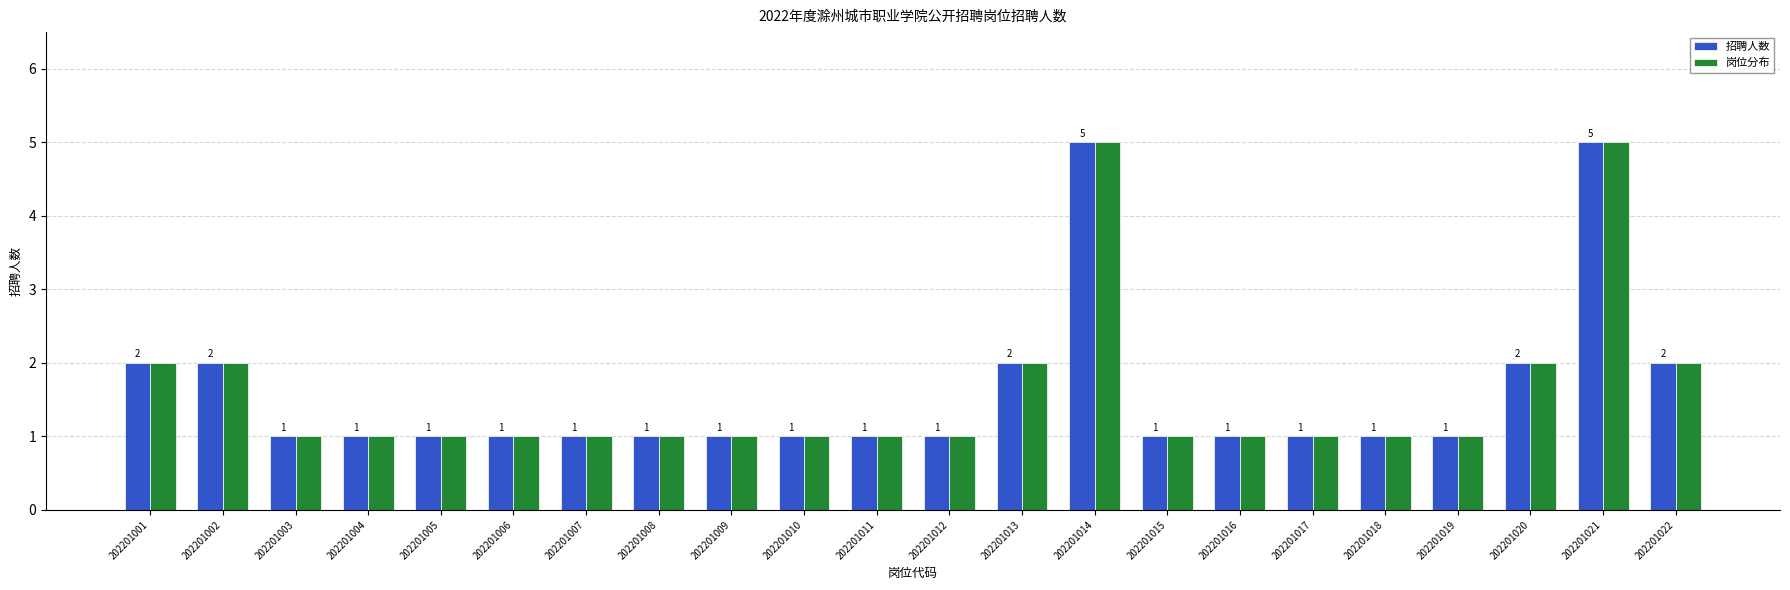

True or false: 招聘人数 has a value of 1 at 202201020.

False